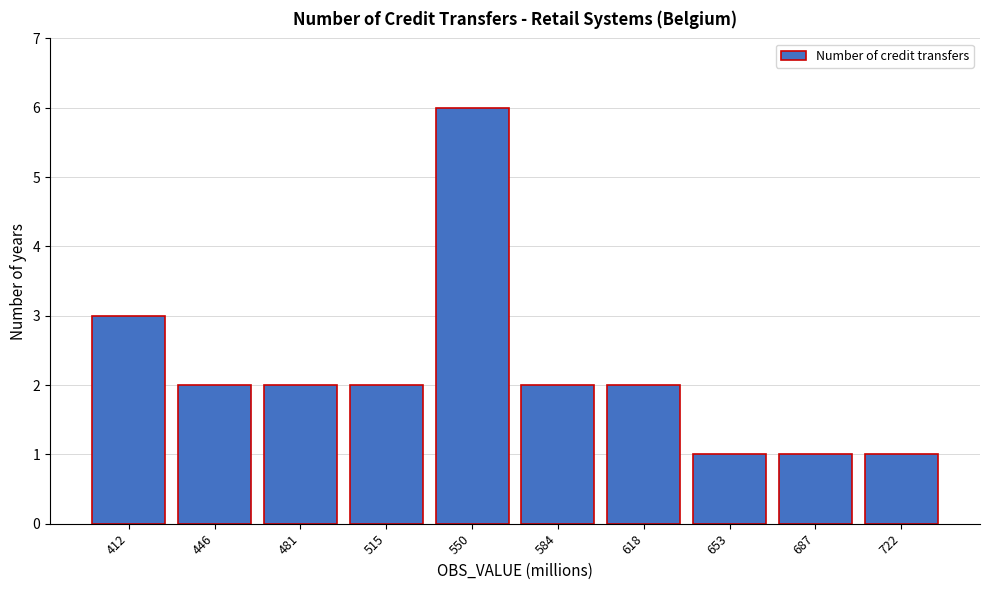

Reading left to right, what are all the values shown in this chart?

3	2	2	2	6	2	2	1	1	1